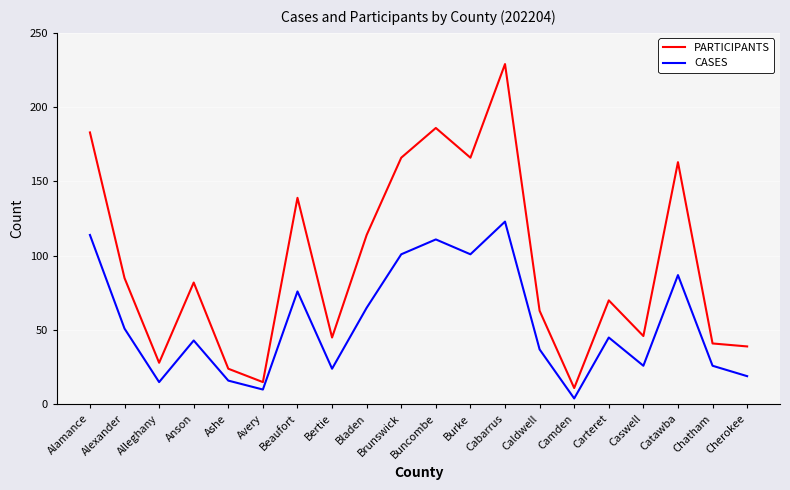

What is the smallest value displayed?

4